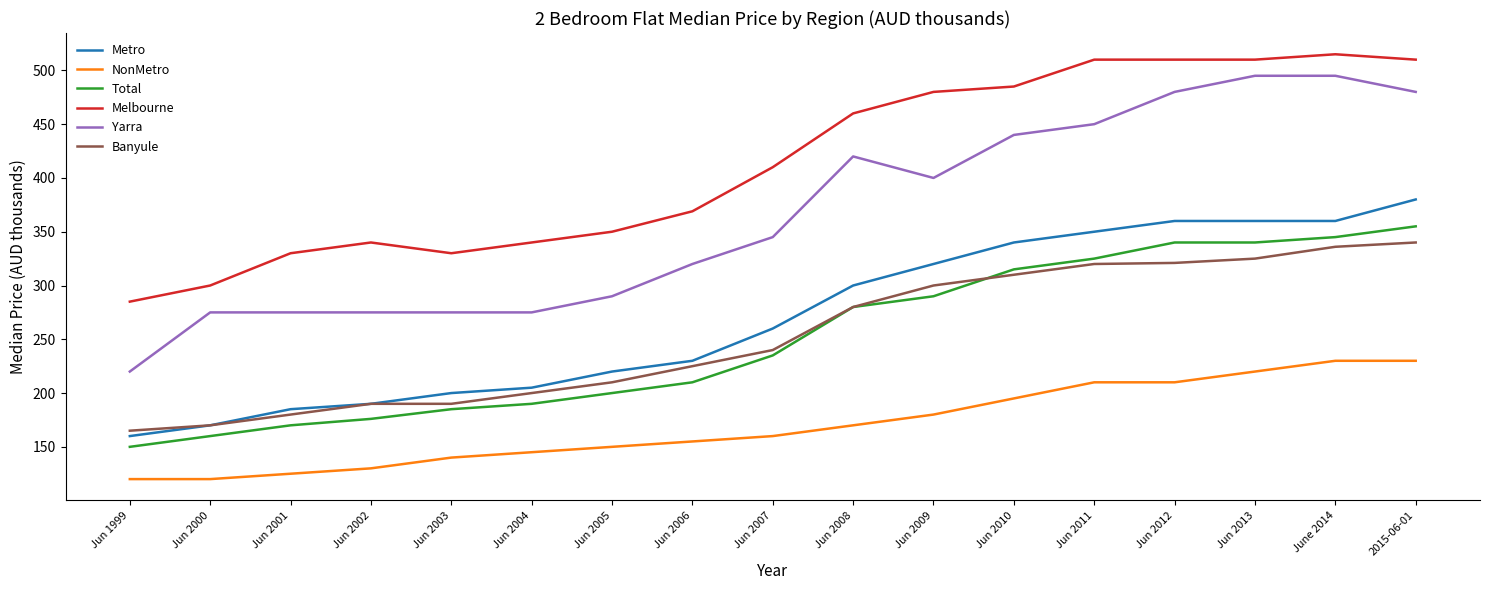

Does the chart display data point markers on the line(s)?

No